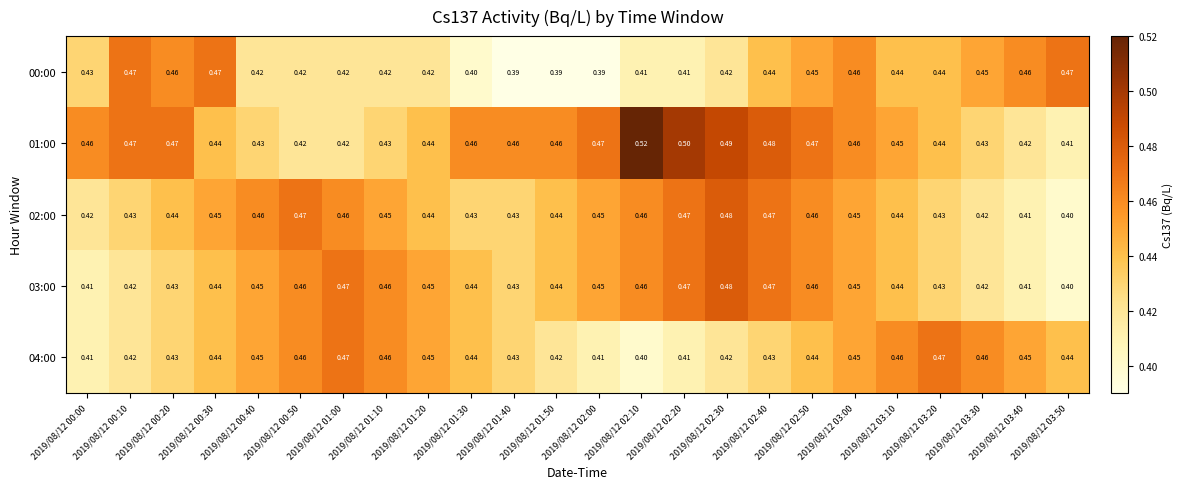

Is the value of 00:00 at 2019/08/12 00:10 greater than the value of 03:00 at 2019/08/12 03:50?

Yes